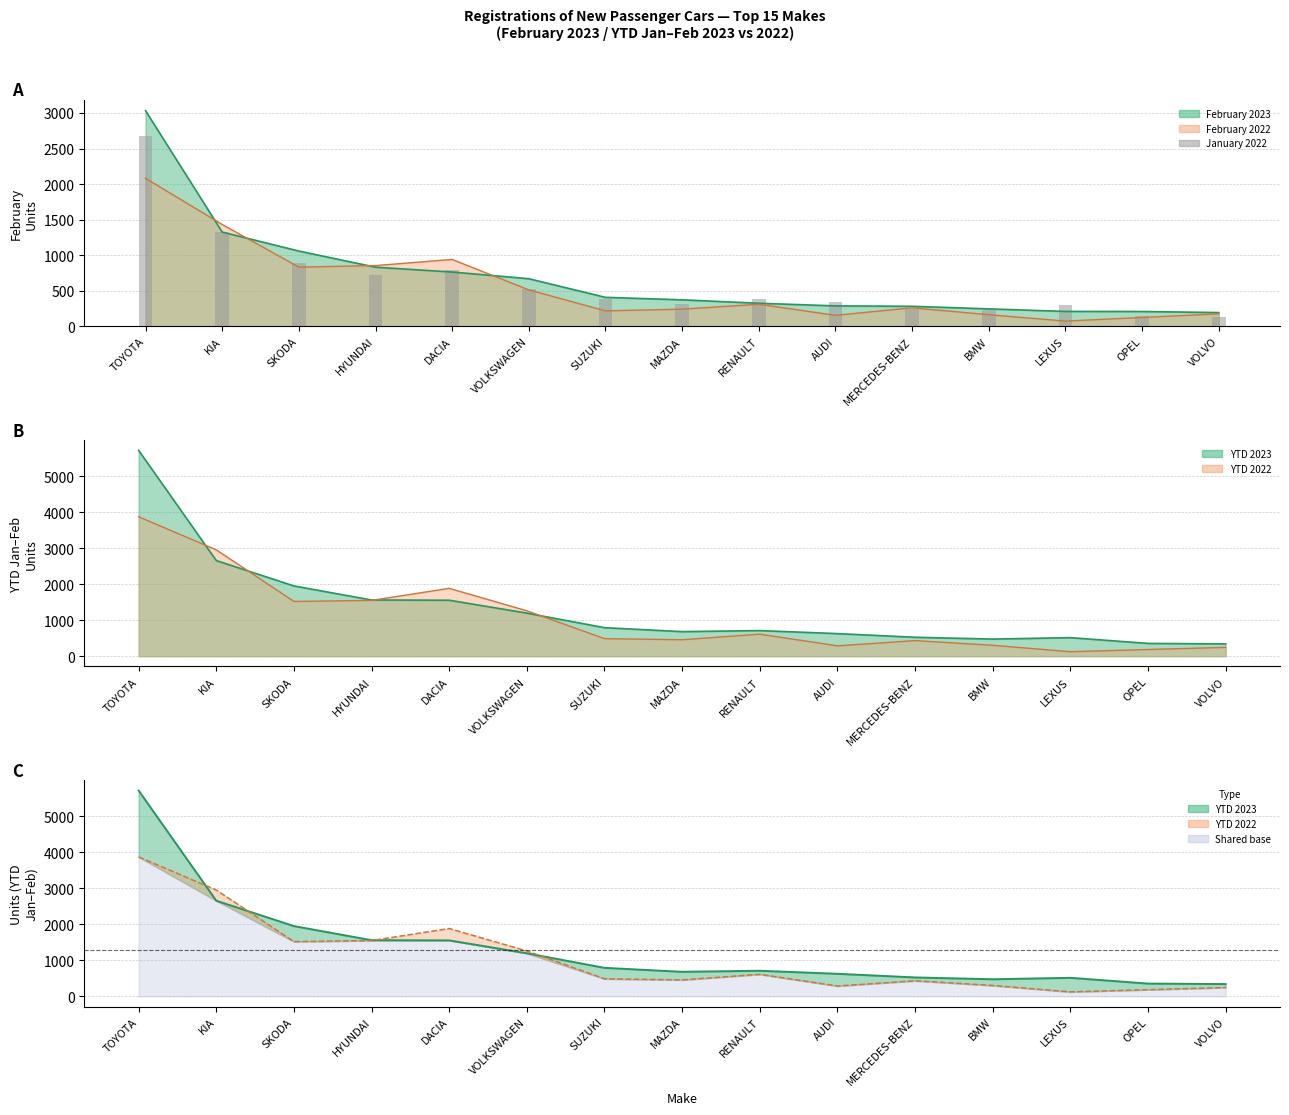

At which label is January 2022 closest to 3027?

KIA